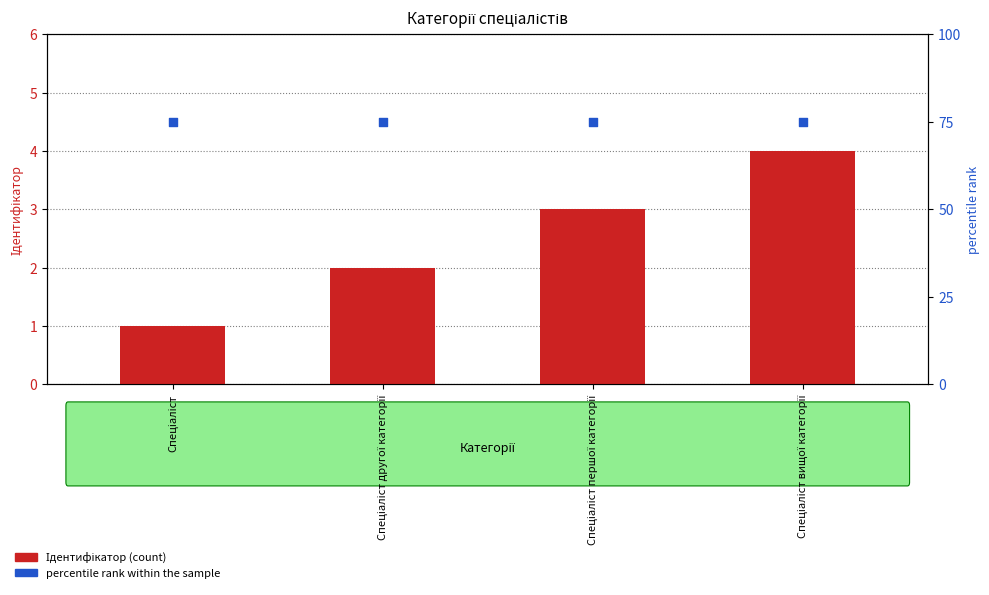

Which series has the largest total across all categories?

percentile rank within the sample